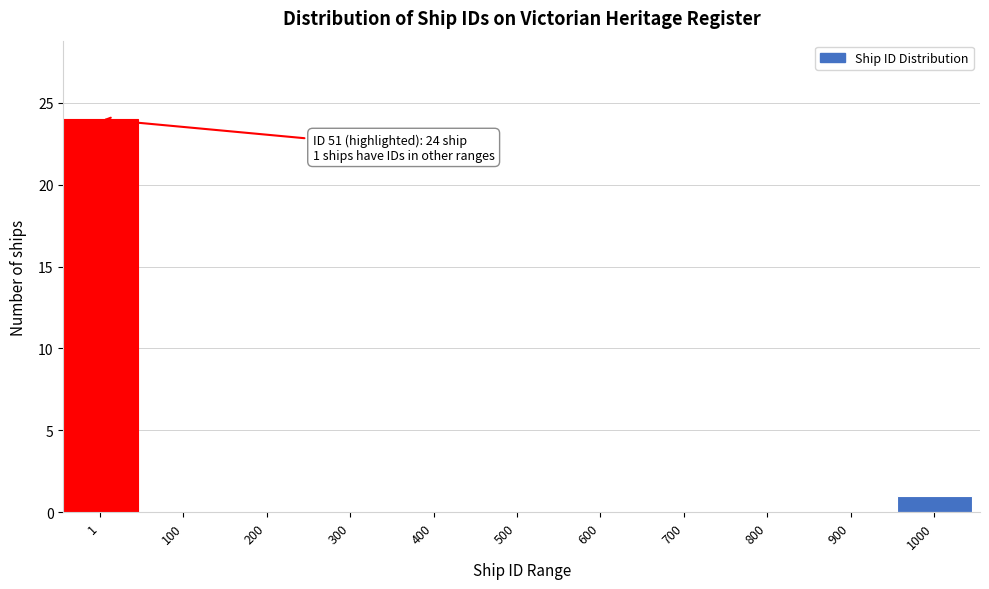

Reading left to right, what are all the values shown in this chart?

1=24	100=0	200=0	300=0	400=0	500=0	600=0	700=0	800=0	900=0	1000=1